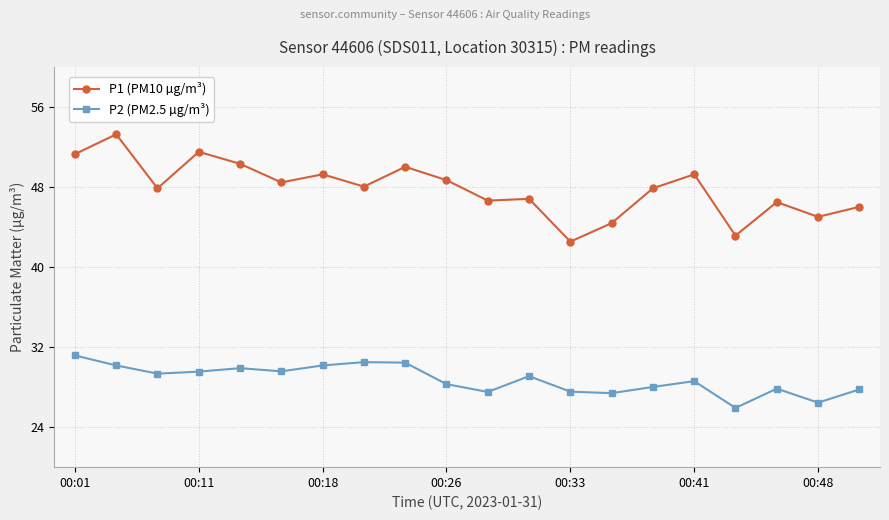

In P2 (PM2.5 µg/m³), how many points are lower than both neighbors (excluding endpoints)?

6